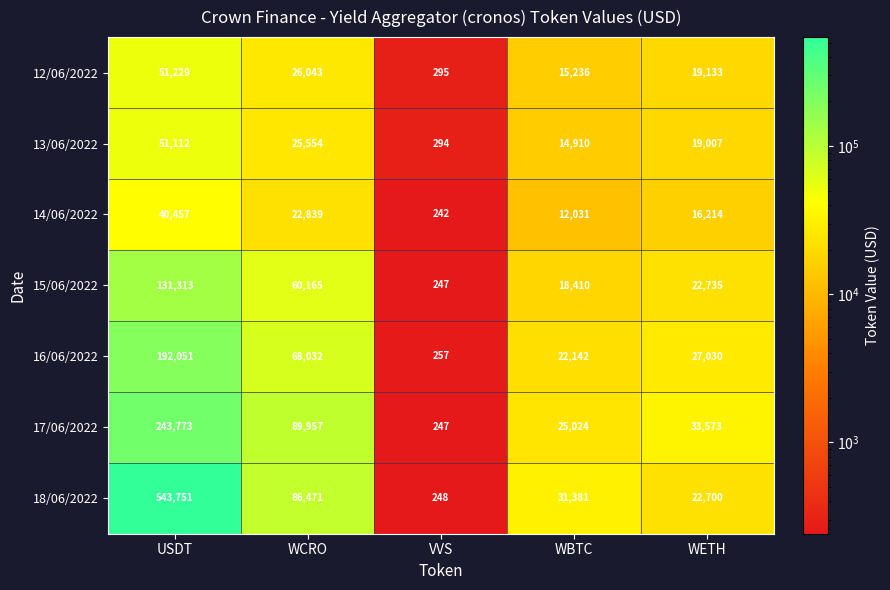

Rank the categories by 15/06/2022 value from highest to lowest.

USDT, WCRO, WETH, WBTC, VVS